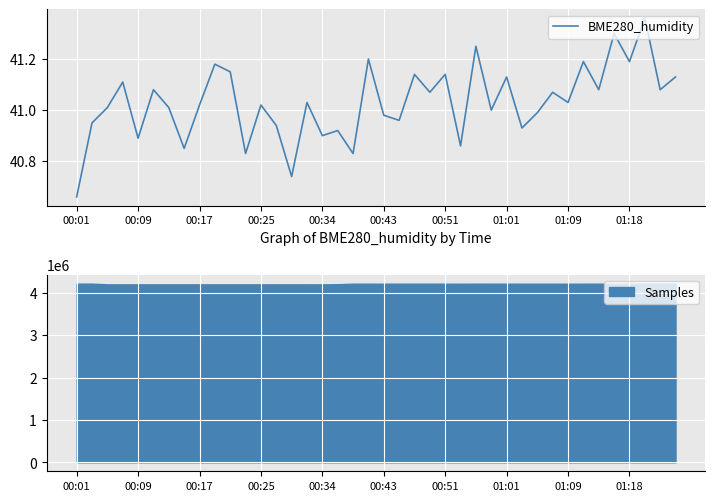

Reading left to right, what are all the values shown in this chart?

40.7	41.0	41.0	41.1	40.9	41.1	41.0	40.9	41.0	41.2	41.1	40.8	41.0	40.9	40.7	41.0	40.9	40.9	40.8	41.2	41.0	41.0	41.1	41.1	41.1	40.9	41.2	41.0	41.1	40.9	41.0	41.1	41.0	41.2	41.1	41.3	41.2	41.4	41.1	41.1